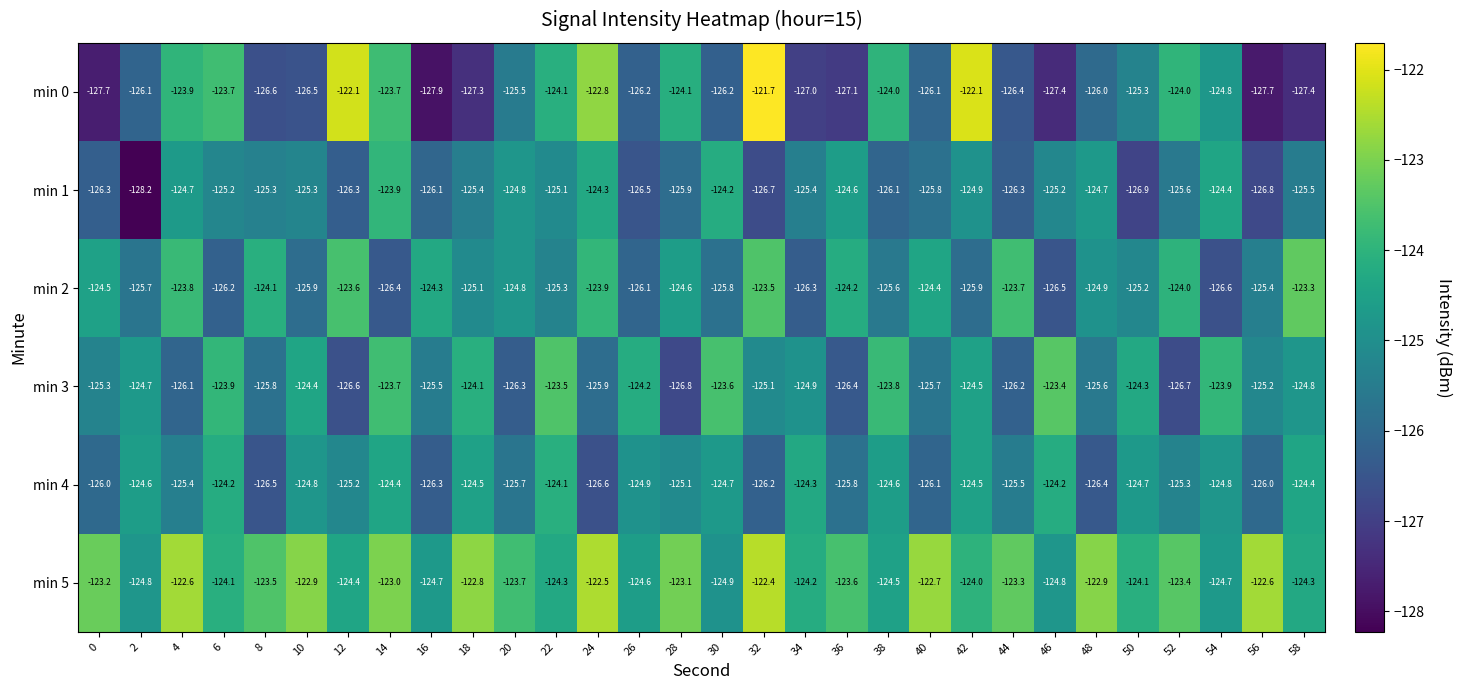

What is the maximum value for min 0?

-121.7